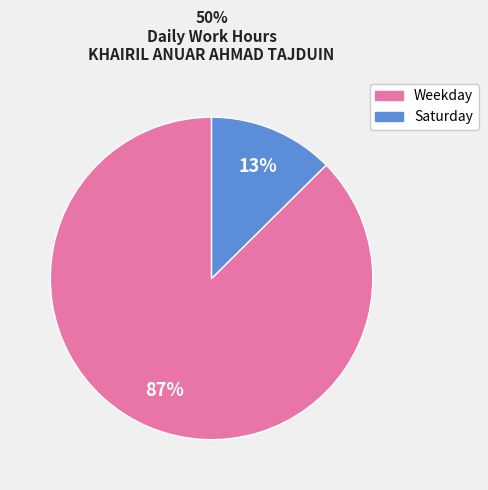

To the nearest percent, what is the average slice percentage?

50%